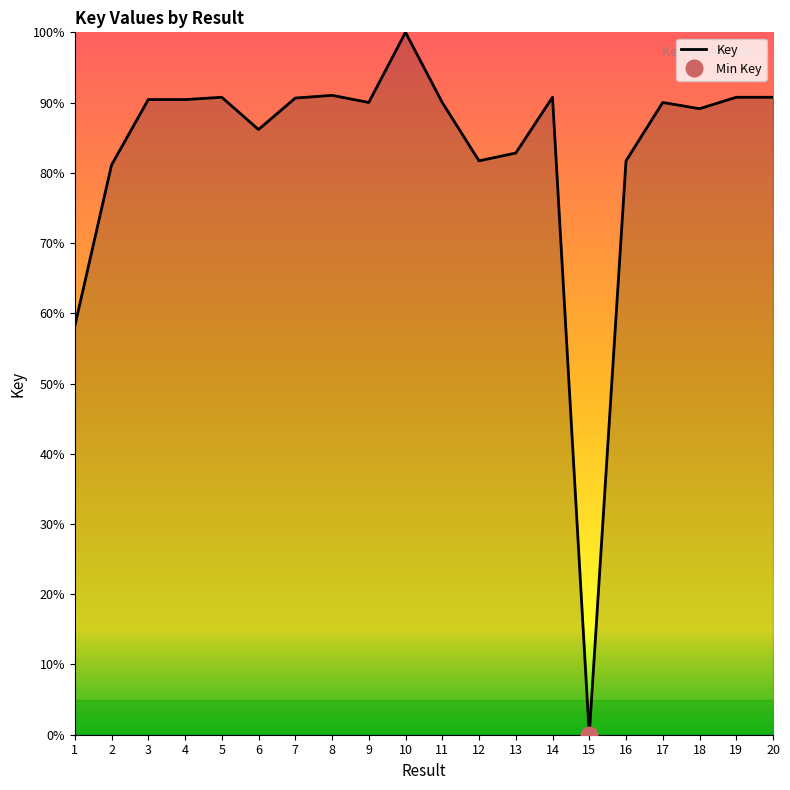

True or false: the data shows 90.0 at 11.

True